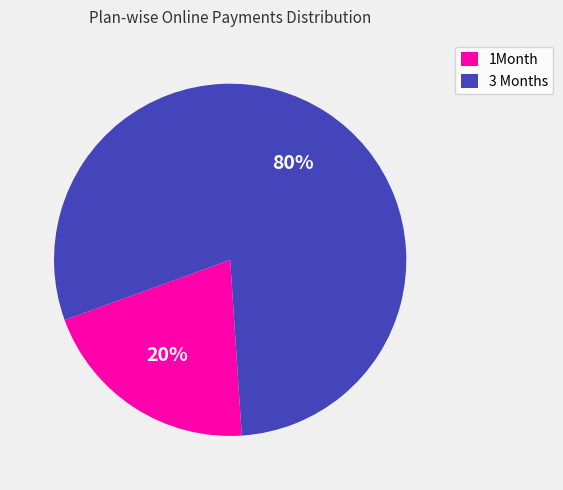

Combined, do 3 Months and 1Month account for over 50%?

Yes